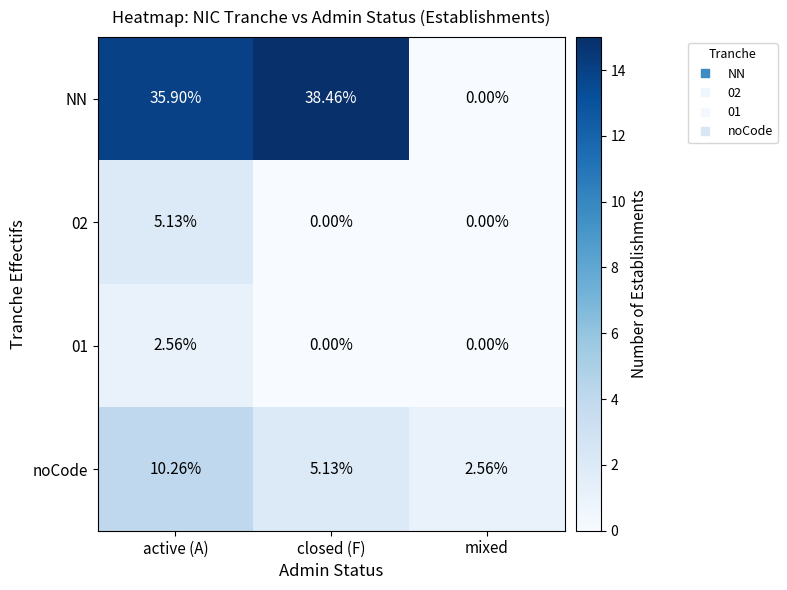

At how many categories does at least one series exceed 11?

2